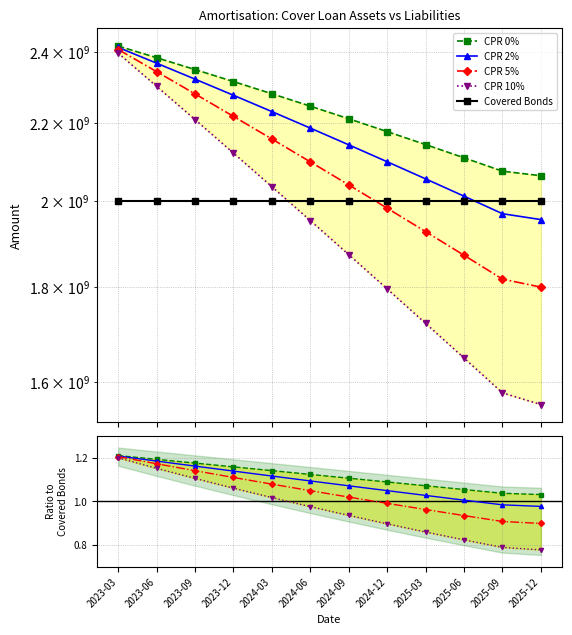

Between 2023-03 and 2024-12, which is larger?

2023-03